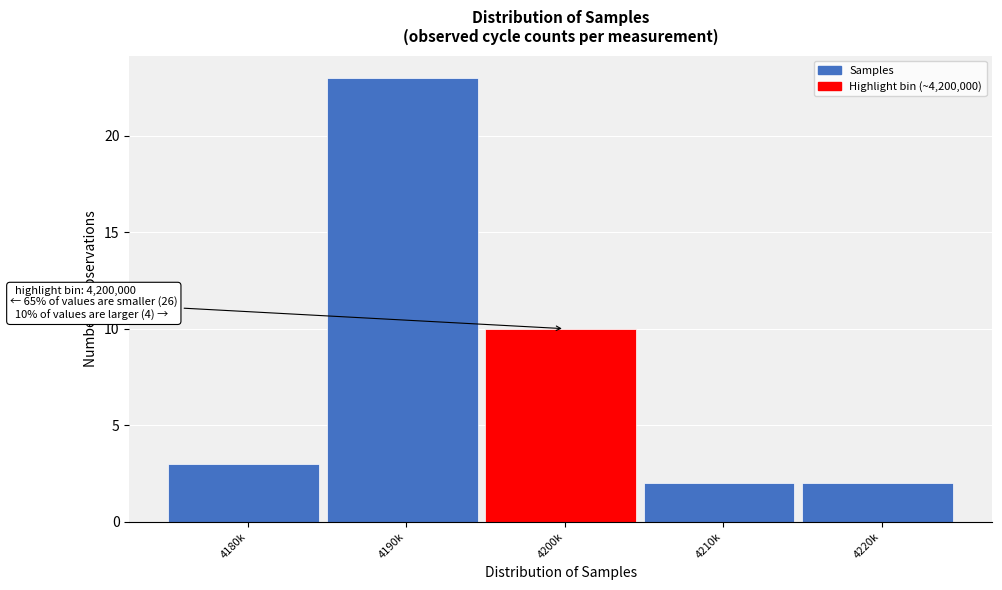

Reading left to right, list all the values displayed in this chart.

4180k=3	4190k=23	4200k=10	4210k=2	4220k=2